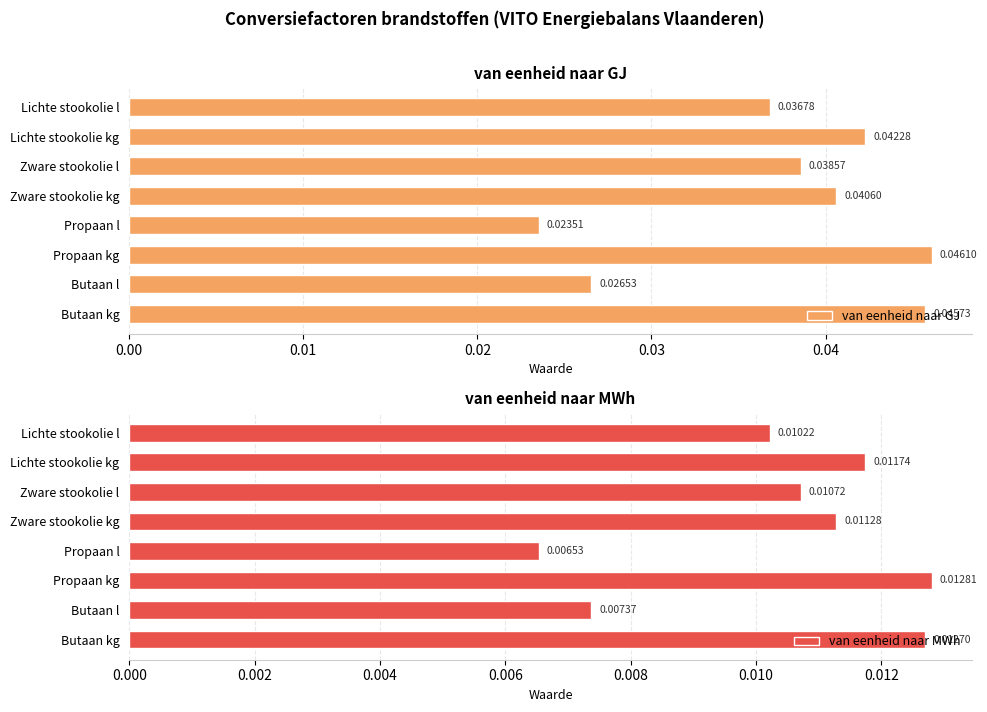

What is the sum of all van eenheid naar GJ values?

0.3